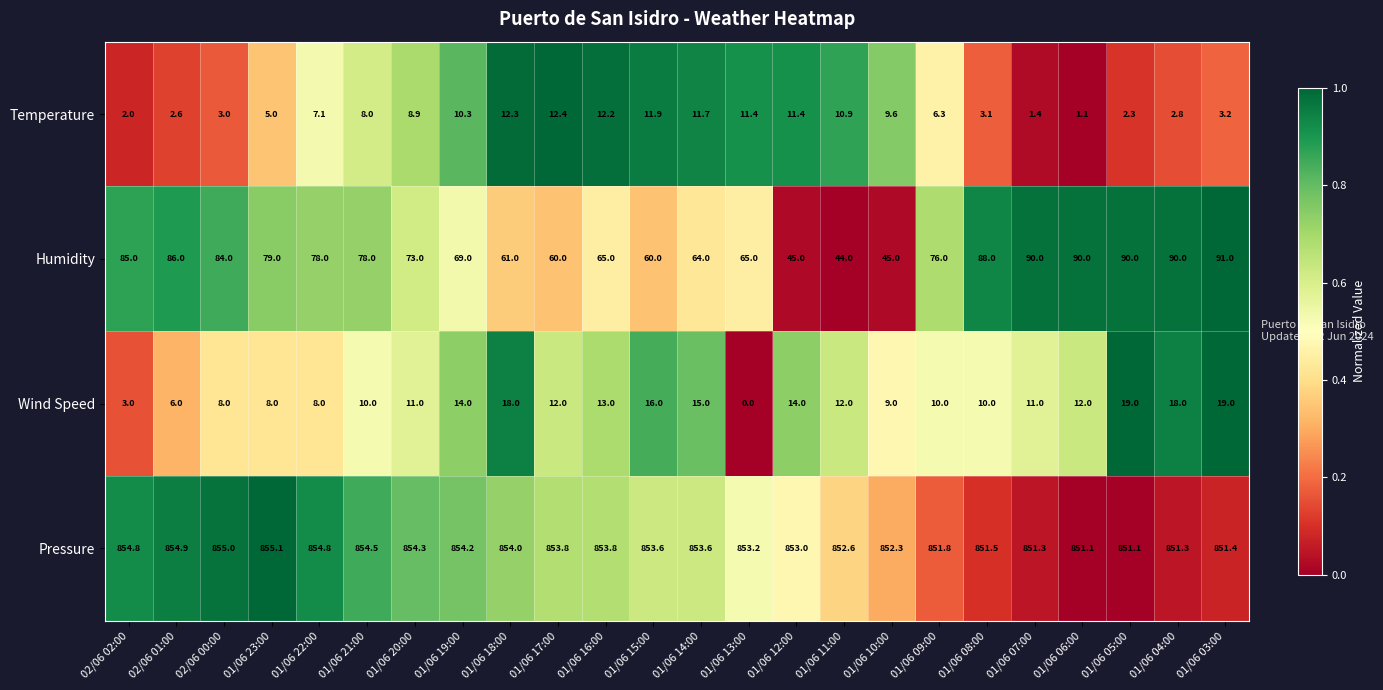

Which category has the lowest value across all series?

01/06 13:00